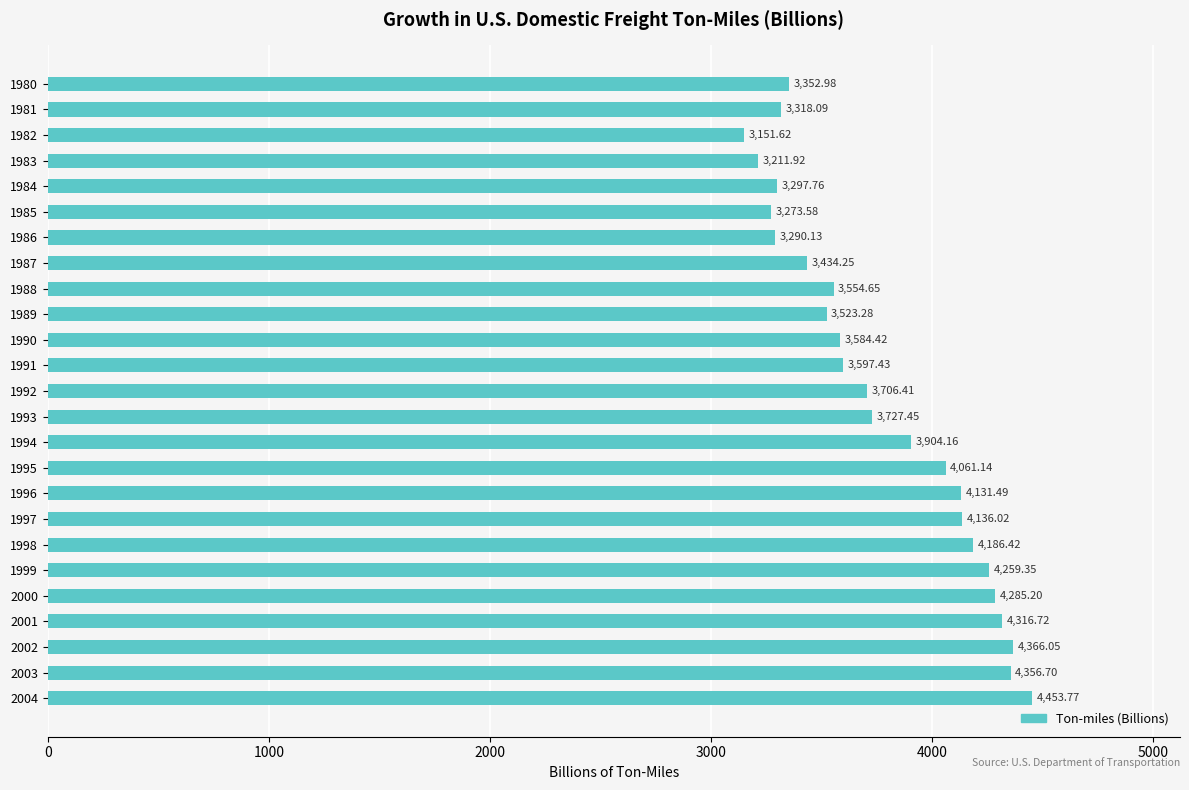

List the labels in order of value, largest first.

2004, 2002, 2003, 2001, 2000, 1999, 1998, 1997, 1996, 1995, 1994, 1993, 1992, 1991, 1990, 1988, 1989, 1987, 1980, 1981, 1984, 1986, 1985, 1983, 1982